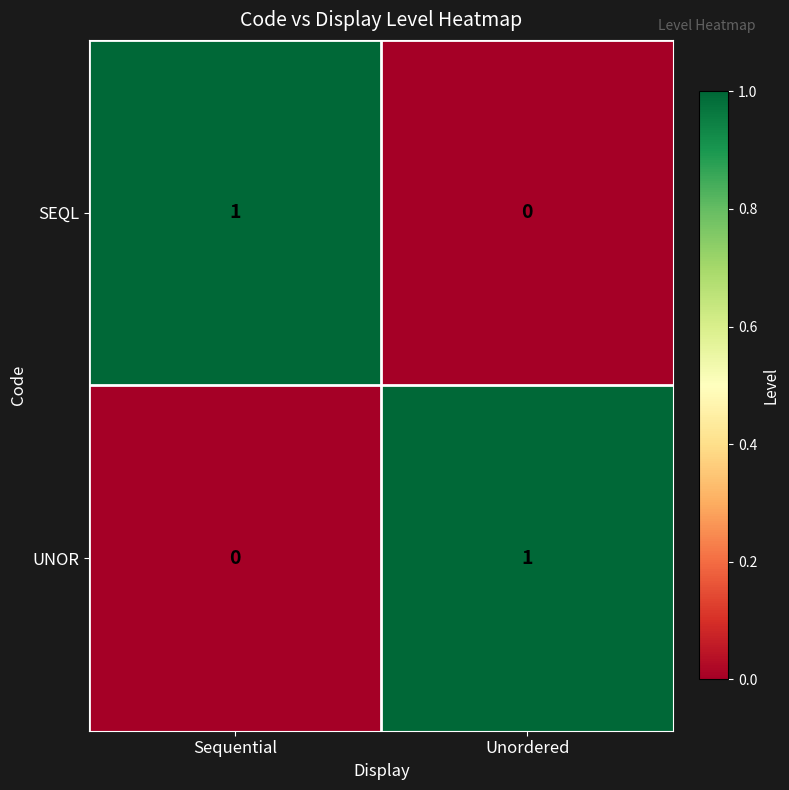

What is the spread (max minus min) of values at Unordered?

1